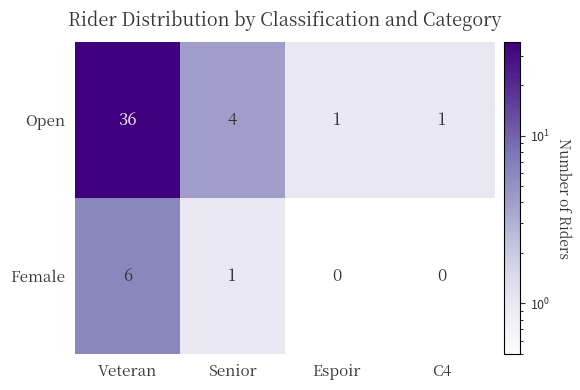

What is the difference between the maximum and minimum values in the Open series?

35